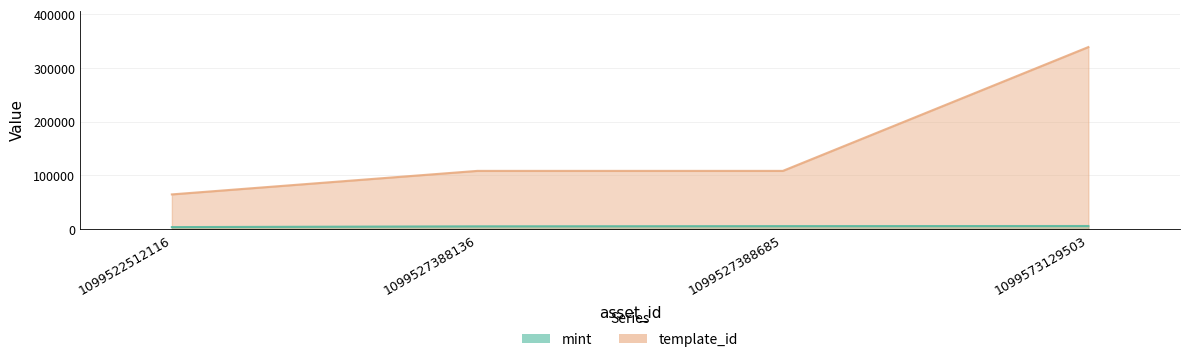

At which label does mint first exceed 5553?

1099573129503